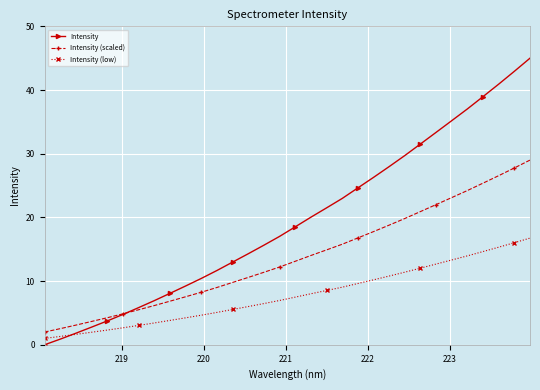

What is the value of the Intensity (low) point at the 17th from the left?

7.5